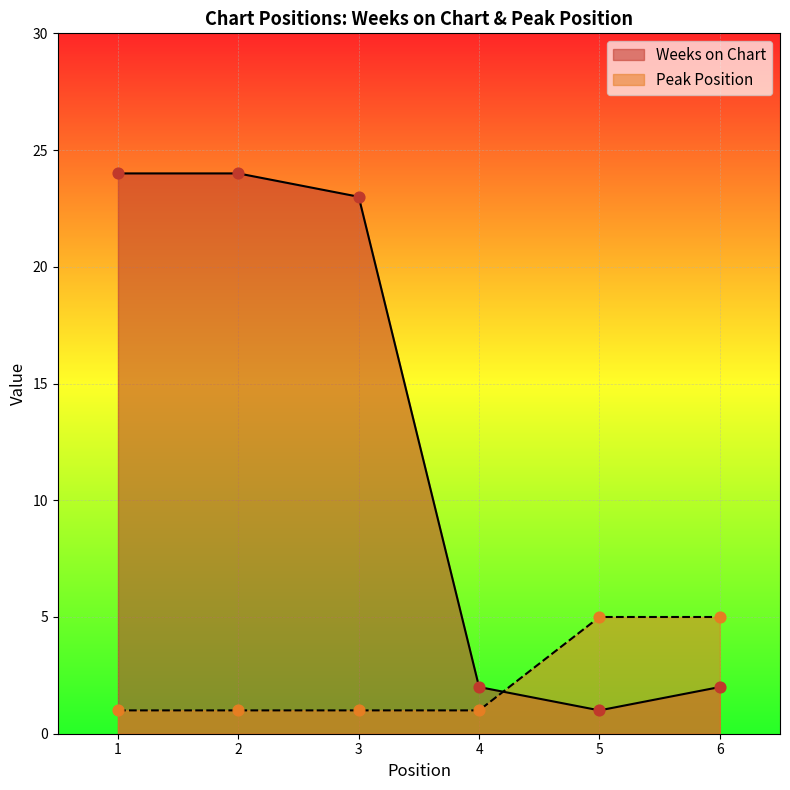

Which series reaches the minimum Y coordinate?

Weeks on Chart